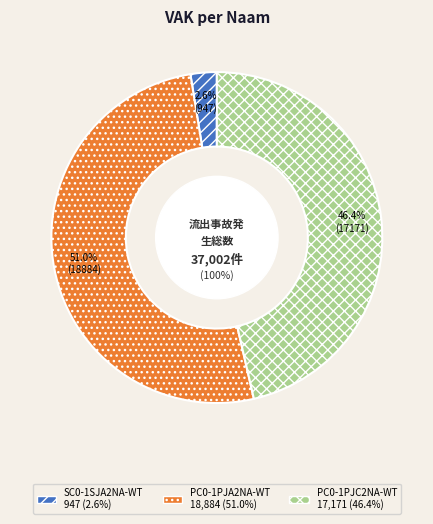

What is the change in value from SC0-1SJA2NA-WT to PC0-1PJC2NA-WT?

+16224